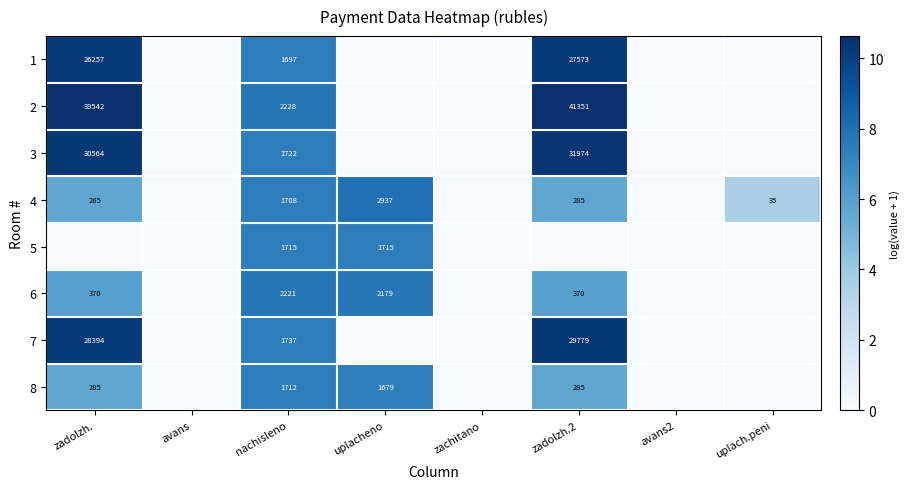

Is it true that 7 equals 517 at nachisleno?

False